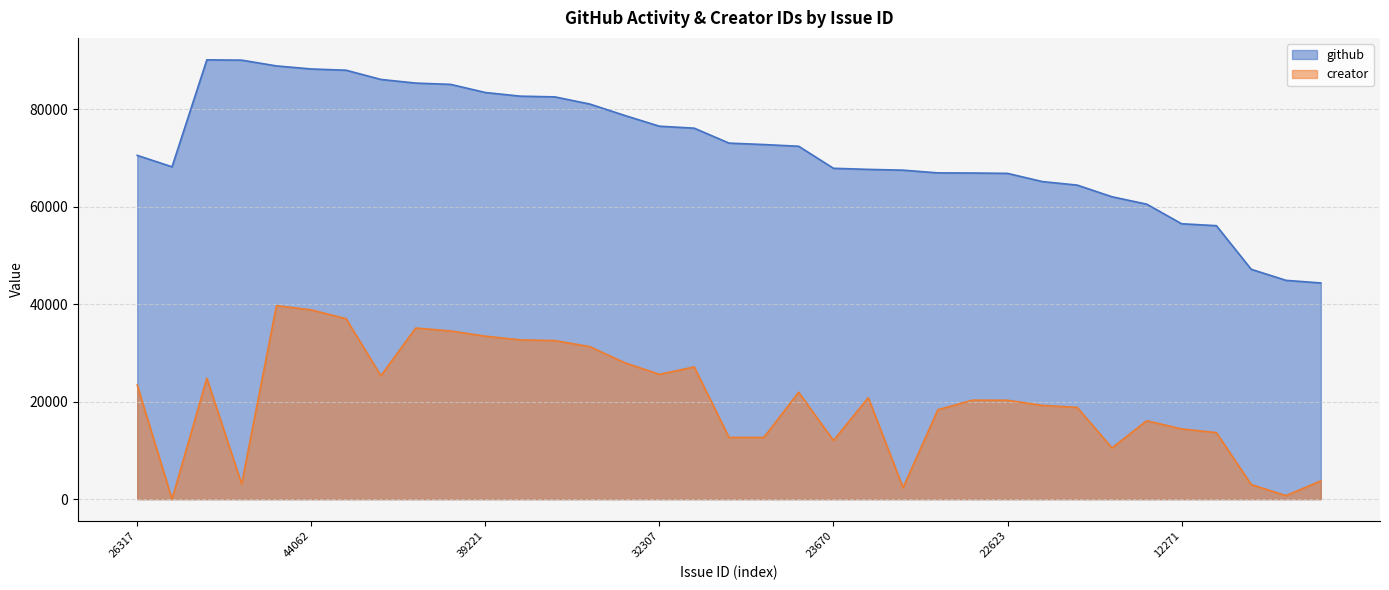

Reading right to left, transcribe all the data shown in this chart.

github: 44335	44871	47138	56086	56480	60495	62019	64410	65131	66813	66888	66913	67473	67632	67858	72377	72728	73019	76085	76488	78703	81033	82499	82653	83402	85070	85332	86082	87970	88228	88855	90039	90098	68161	70505
creator: 3750	713	2984	13642	14395	16077	10505	18820	19220	20275	20298	18338	2356	20810	12020	21917	12652	12652	27112	25599	27986	31272	32518	32659	33418	34499	35093	25305	37003	38816	39683	3108	24787	5	23392